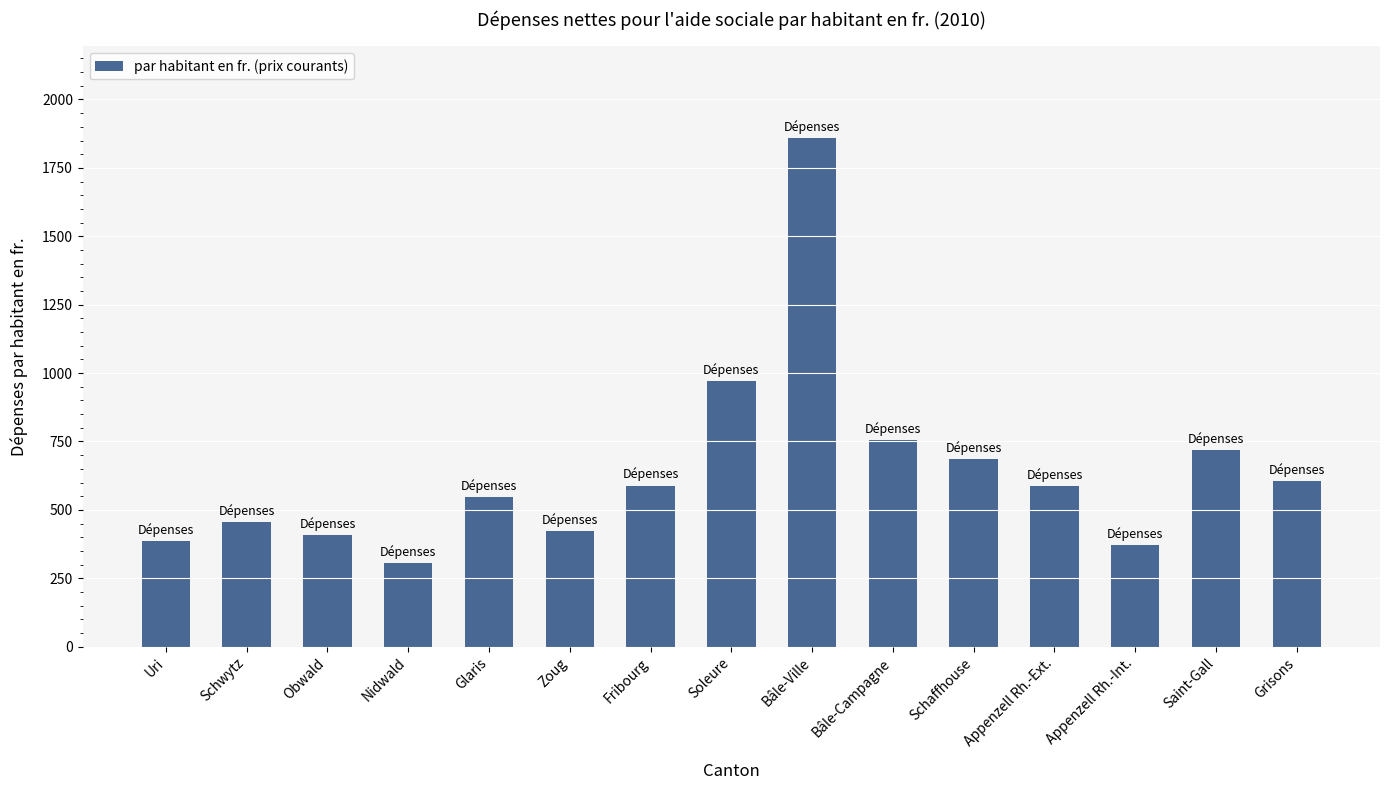

Where is the data nearest to the value 1081?

Soleure